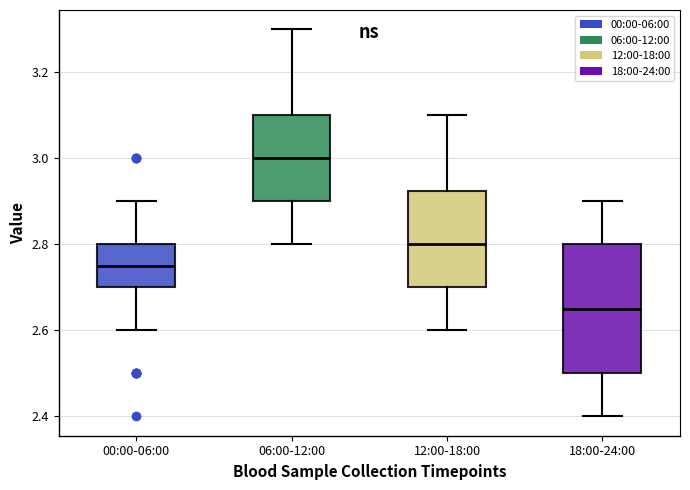

Where is the upper edge of the box for 06:00-12:00 on the y-axis? The values are not printed on the chart, so give them approximately, as read against the axis.

3.10